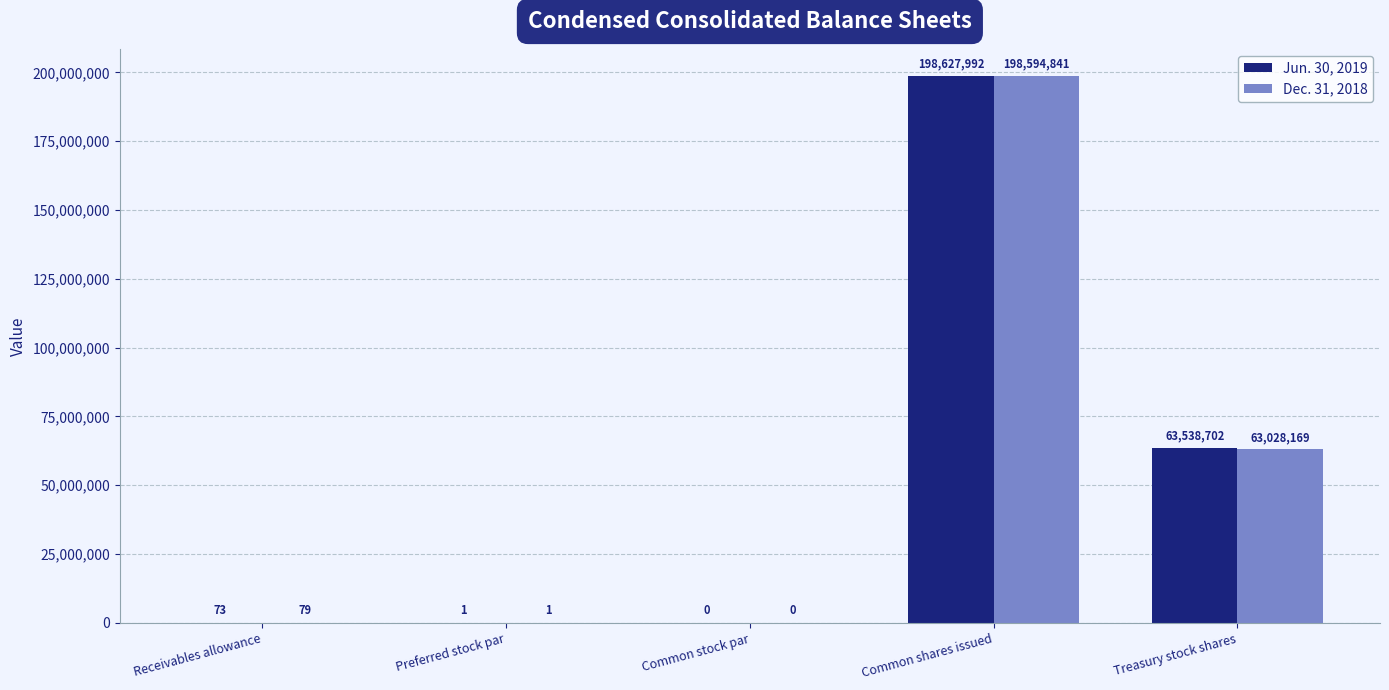

True or false: Dec. 31, 2018 has a value of 45066855.2 at Common shares issued.

False